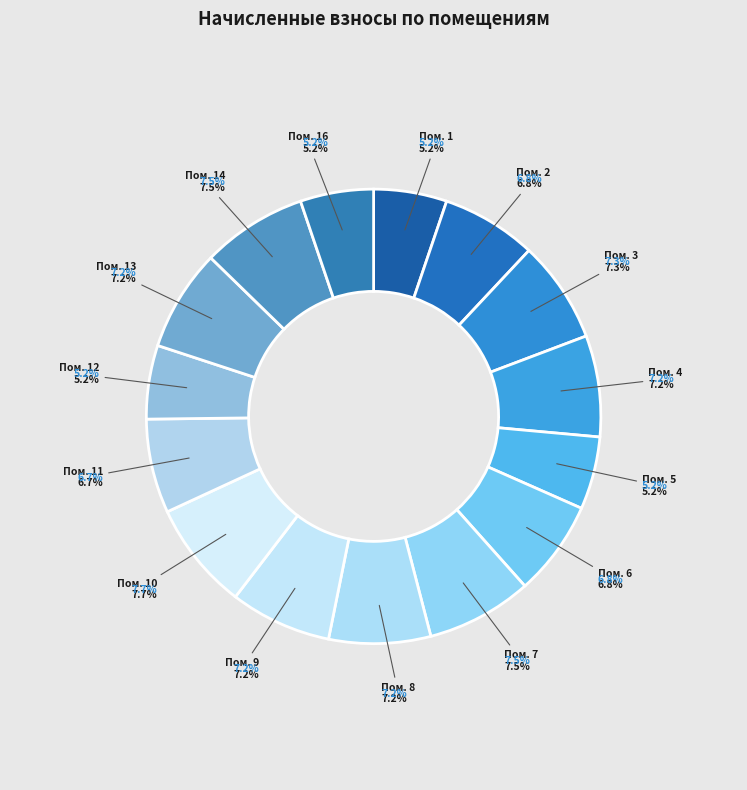

Which category has the smallest portion of the pie?

5